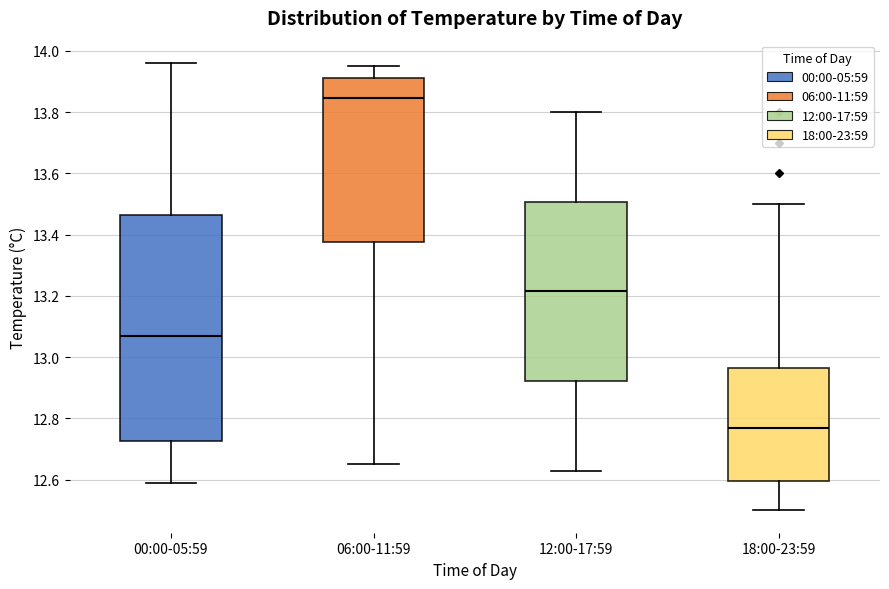

Which box is the tallest, from its lower edge to its upper edge?

00:00-05:59